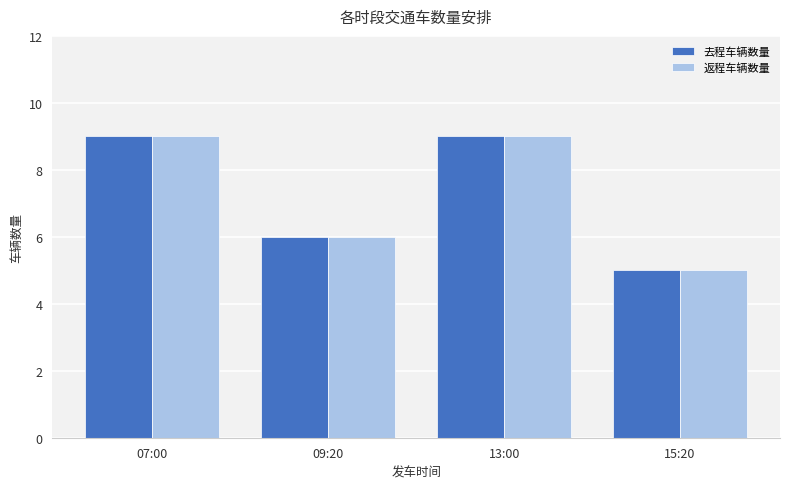

What position from the right is 07:00?

4